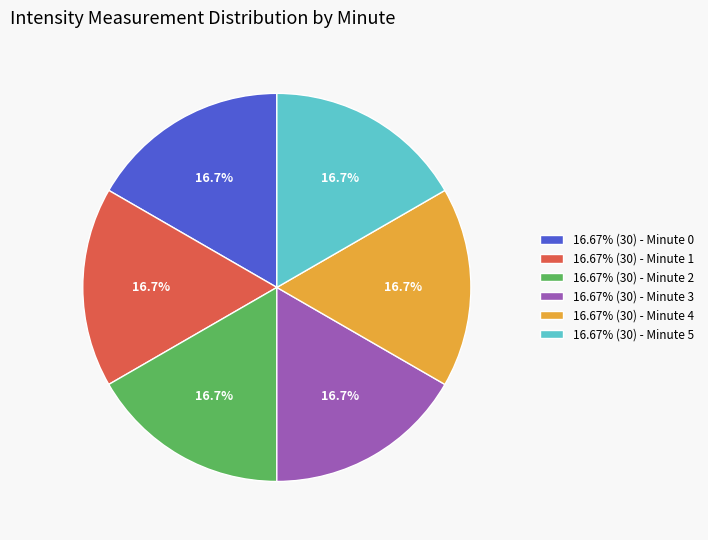

How many segments does this pie chart have?

6